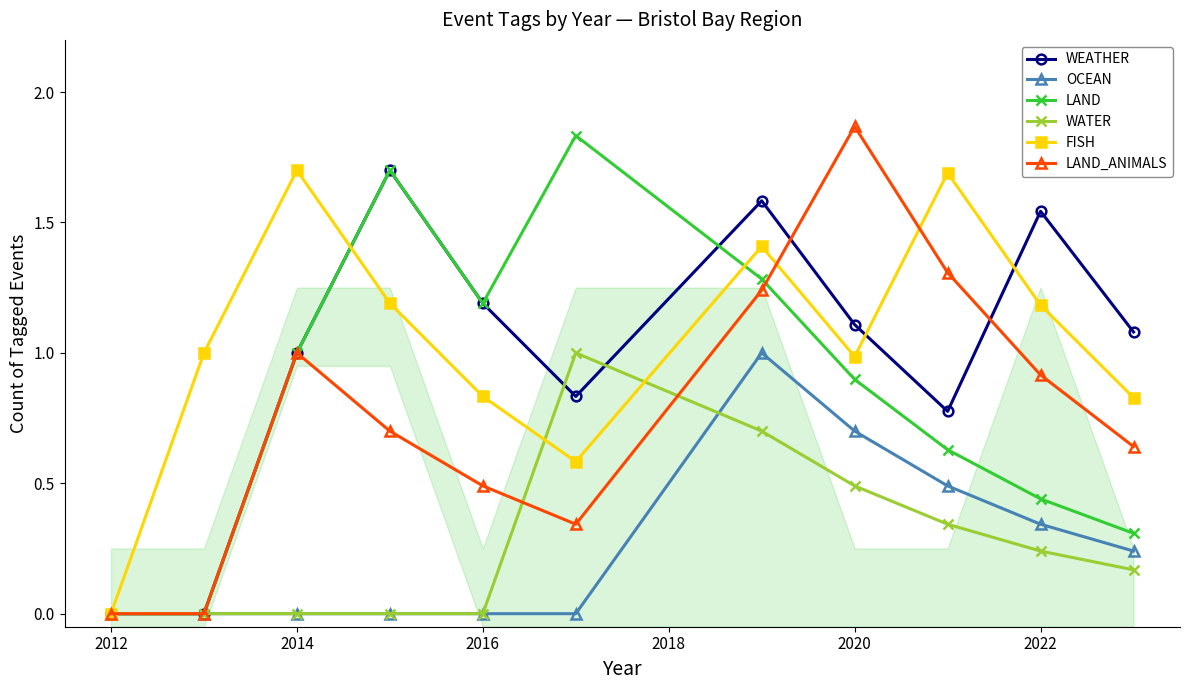

Is the value of FISH at 2014 greater than the value of LAND at 2012?

Yes